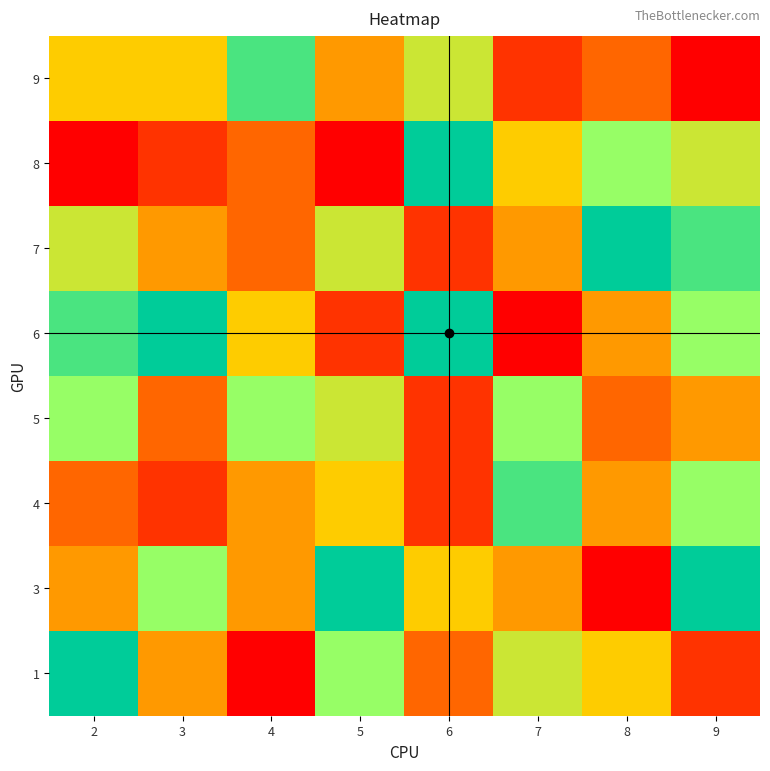

At how many categories does at least one series exceed 6?

8